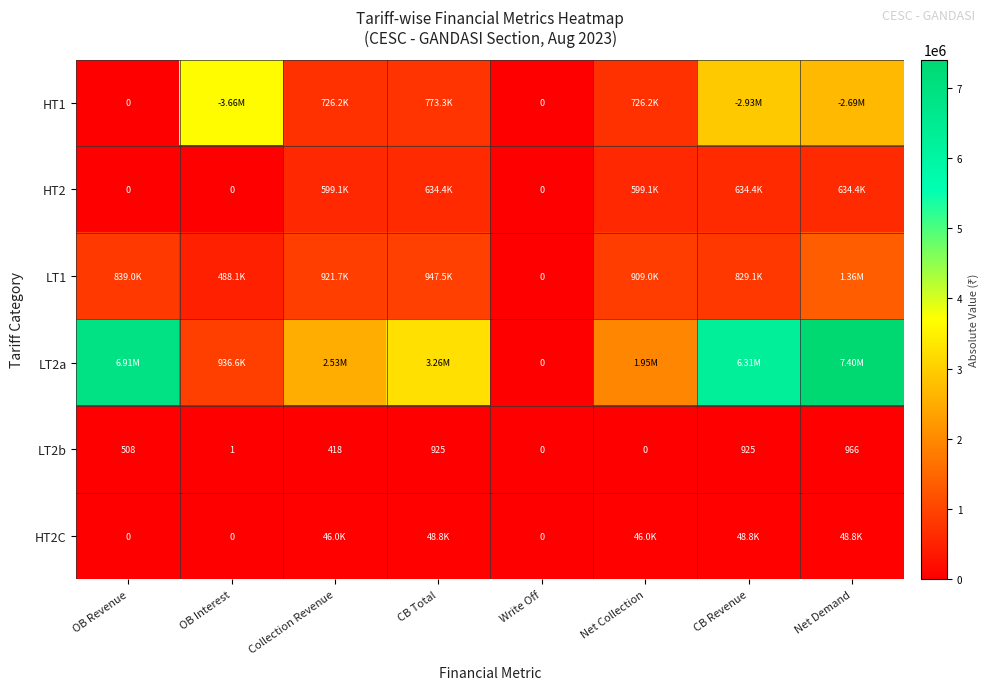

At Collection Revenue, list the series in order from smallest to largest.

LT2b, HT2C, HT2, HT1, LT1, LT2a